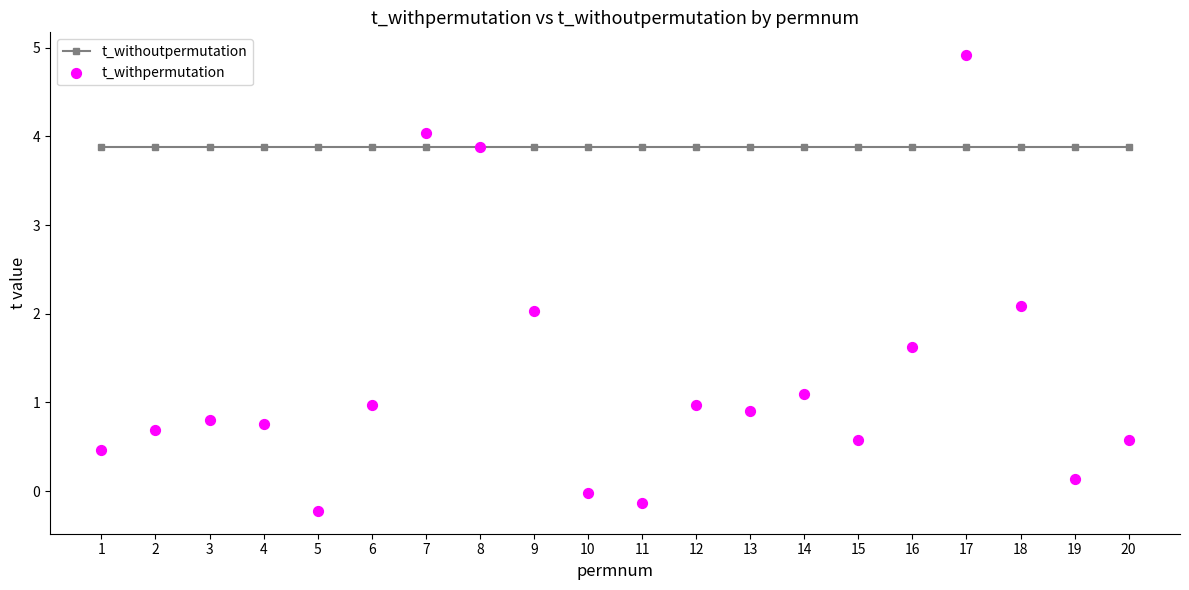

What is the total value across all series at 9?

5.9